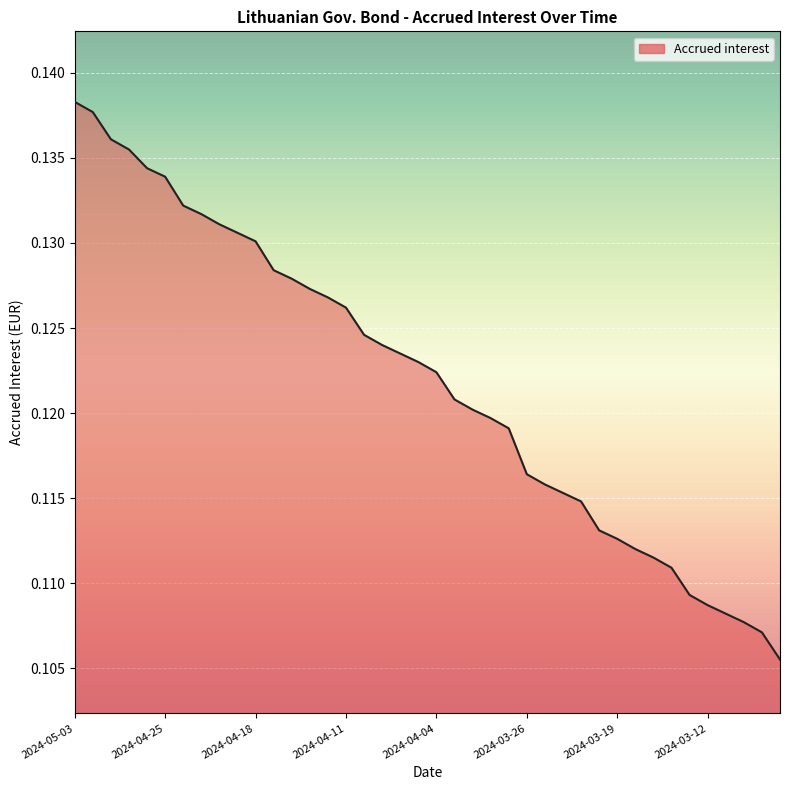

What is the value of the 22nd point from the left?

0.1